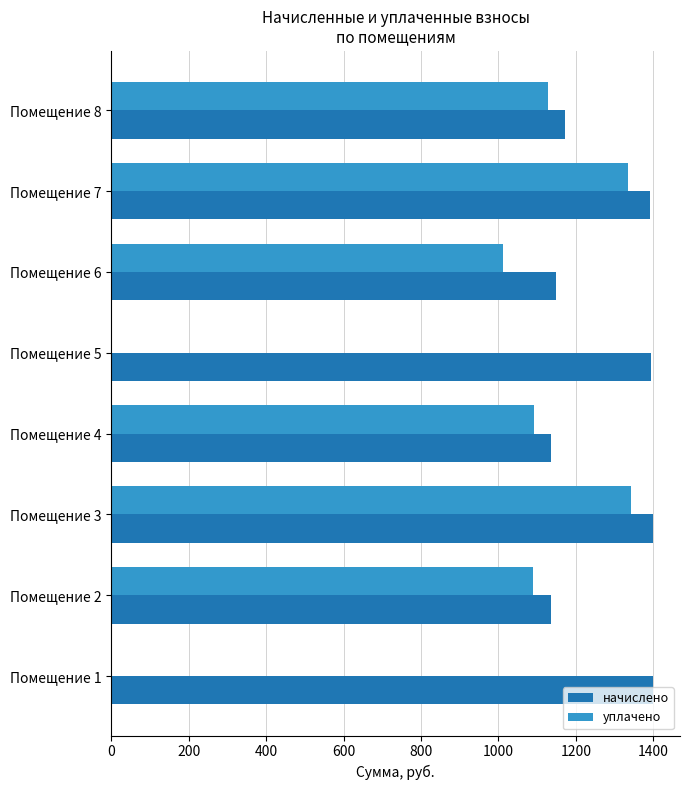

What is the sum of all уплачено values?

7002.1